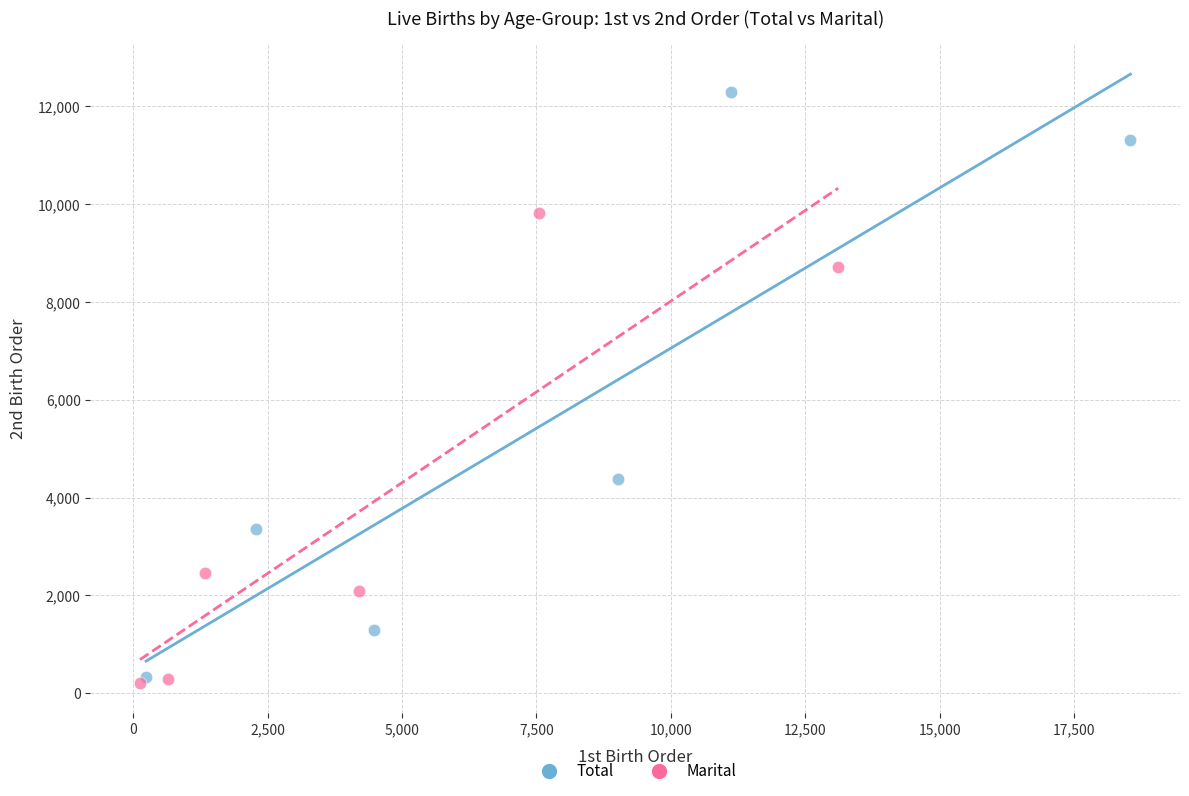

Which series contains the lowest Y value?

Marital